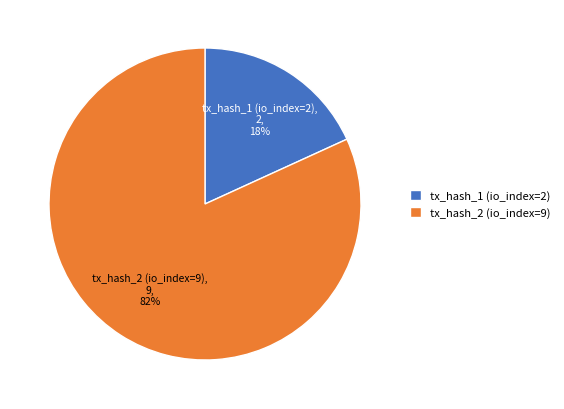

Which slice is the largest?

tx_hash_2 (io_index=9)